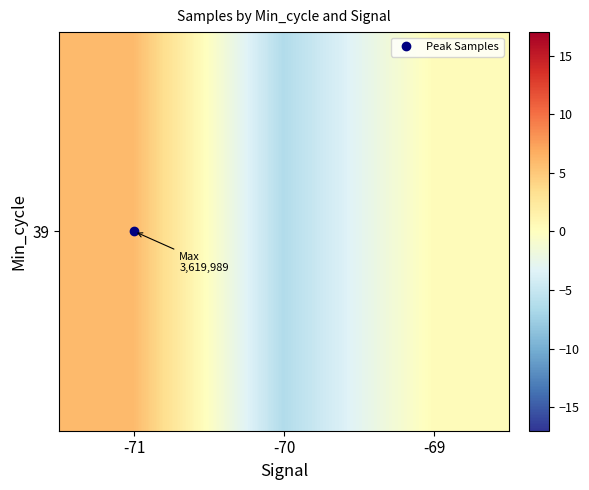

How many data points are less than 0?

1